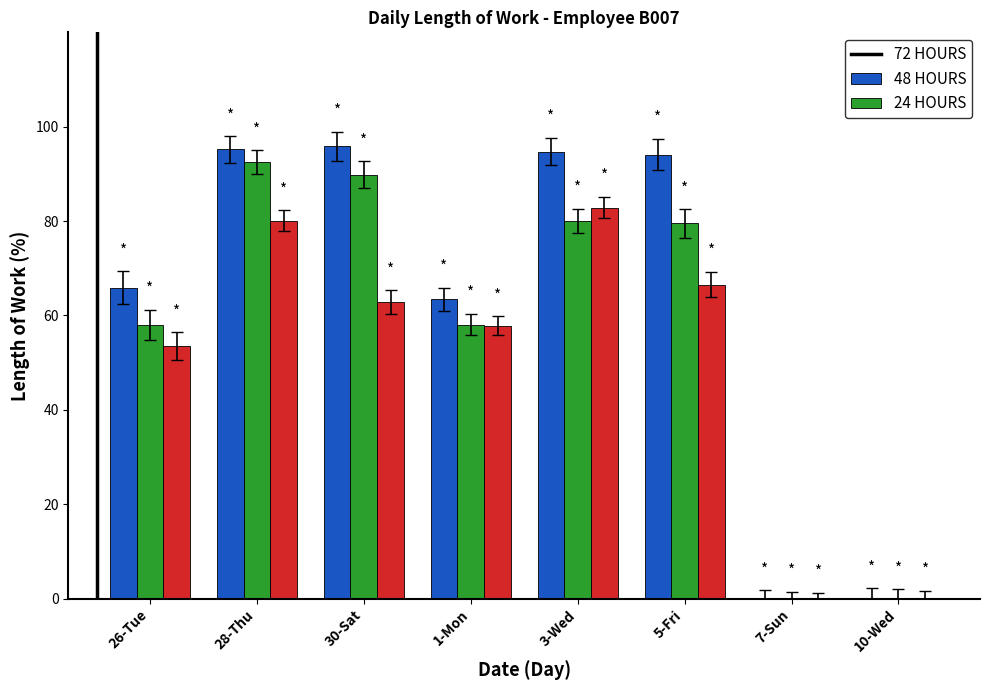

Is it true that 72 HOURS equals 40.4 at 30-Sat?

False